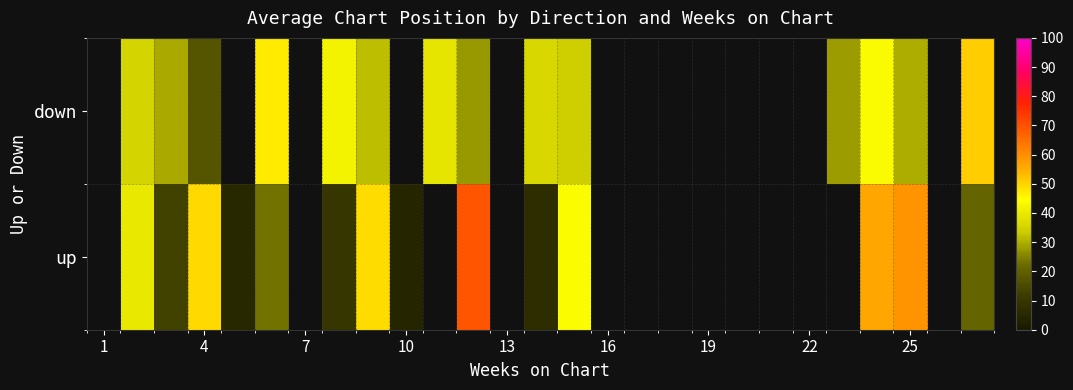

Is it true that up equals 19.8 at 25?

False